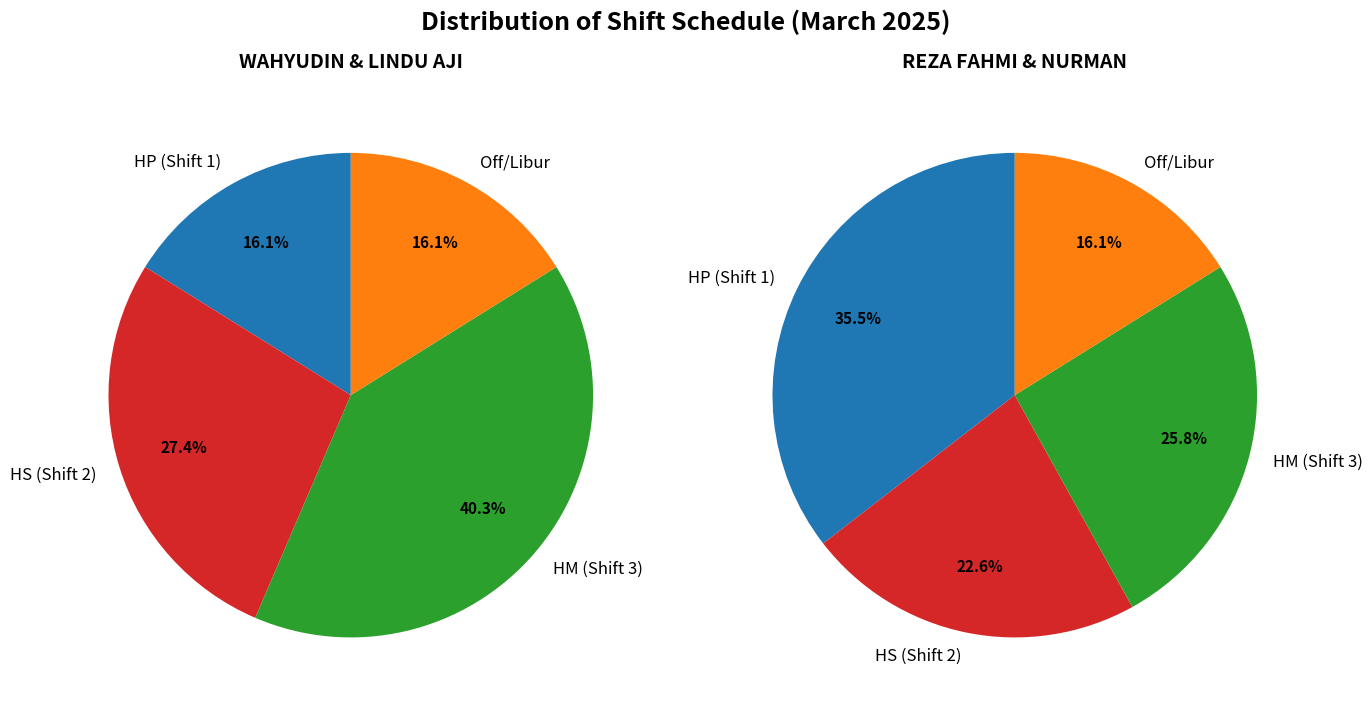

Is there a majority slice in this chart?

No